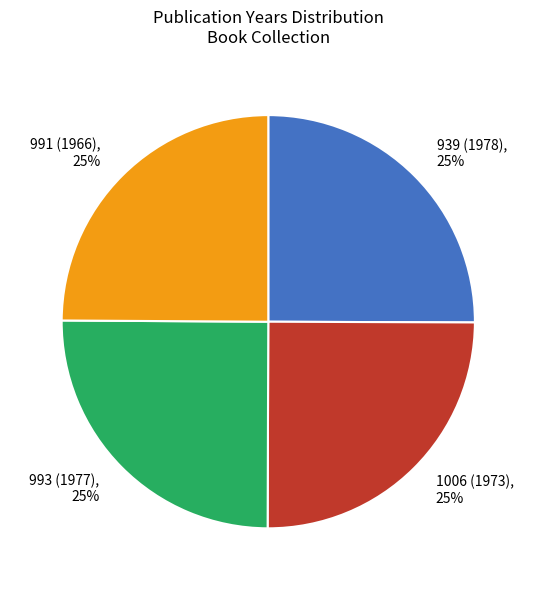

The 993 (1977) slice represents 11% of the pie. True or false?

False